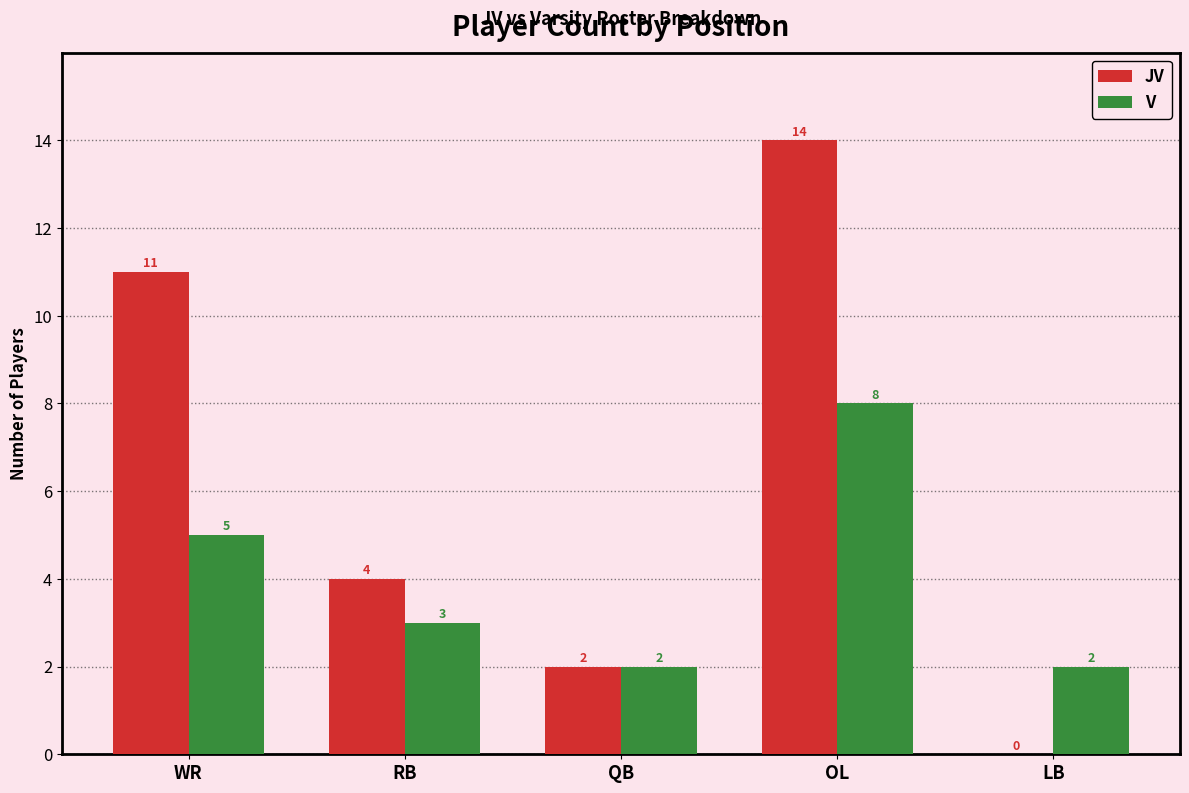

Reading right to left, list all the values displayed in this chart.

JV: 0	14	2	4	11
V: 2	8	2	3	5